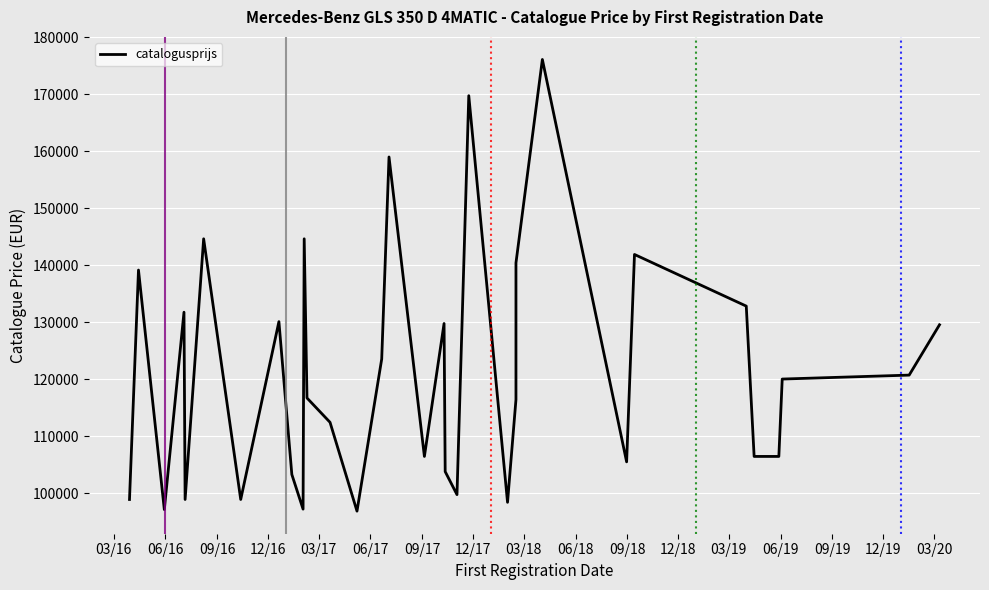

Does the chart display data point markers on the line(s)?

No